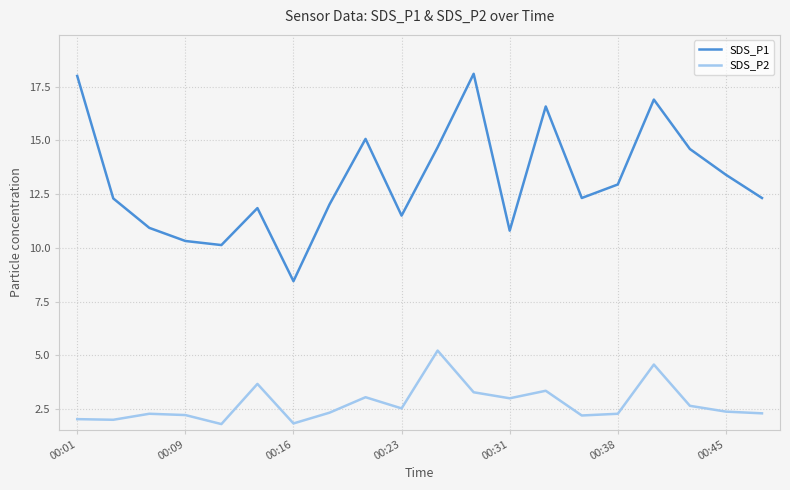

List the series in order of their peak value, highest first.

SDS_P1, SDS_P2